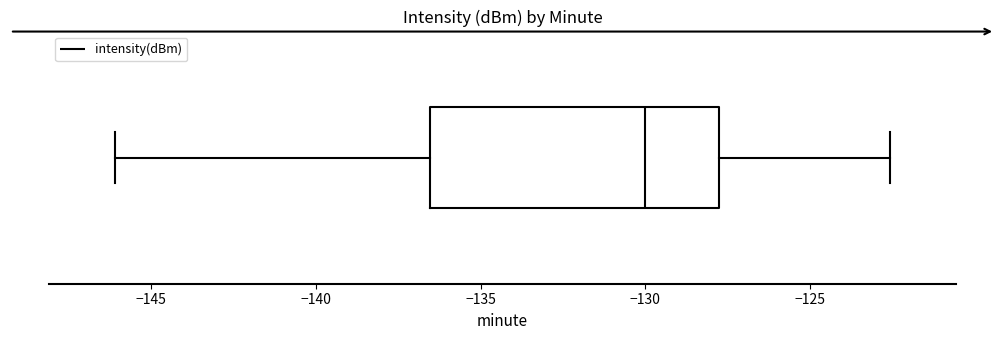

Transcribe this box plot: give where the median line is, the range the box spans, and where the two whiskers end, as read against the x-axis. The values are not printed on the chart, so give them approximately, as read against the axis.

median -130.0, box -136.5 to -127.5, whiskers -146.0 to -122.5